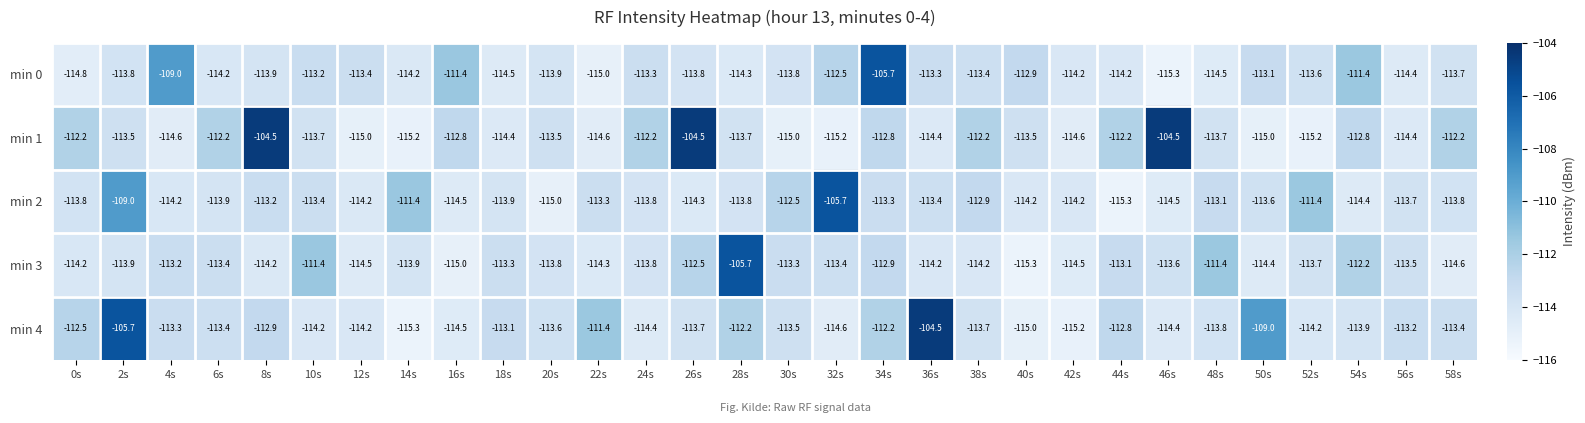

What is the difference between the second highest and minimum values in the min 1 series?

10.7